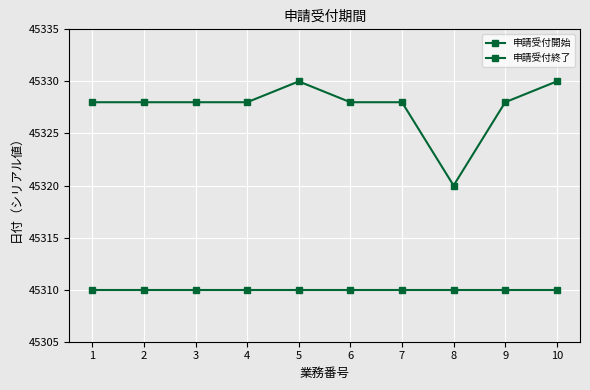

True or false: 申請受付開始 and 申請受付終了 intersect in this chart.

False